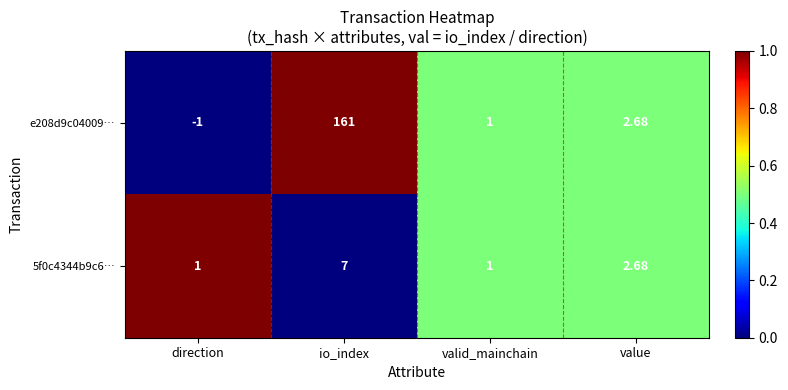

Which category has the highest value across all series?

io_index